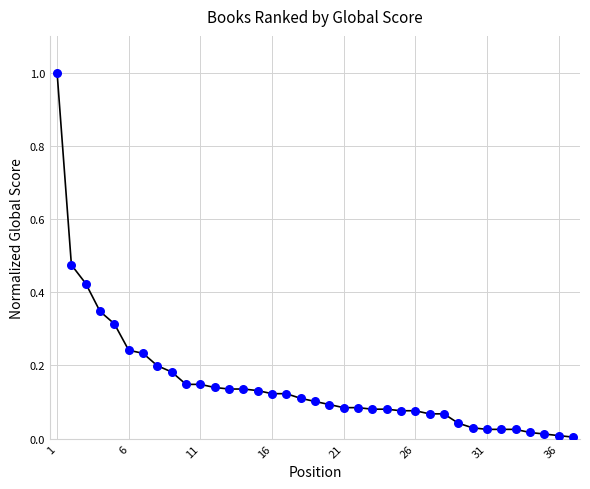

What is the greatest value displayed?

1.0